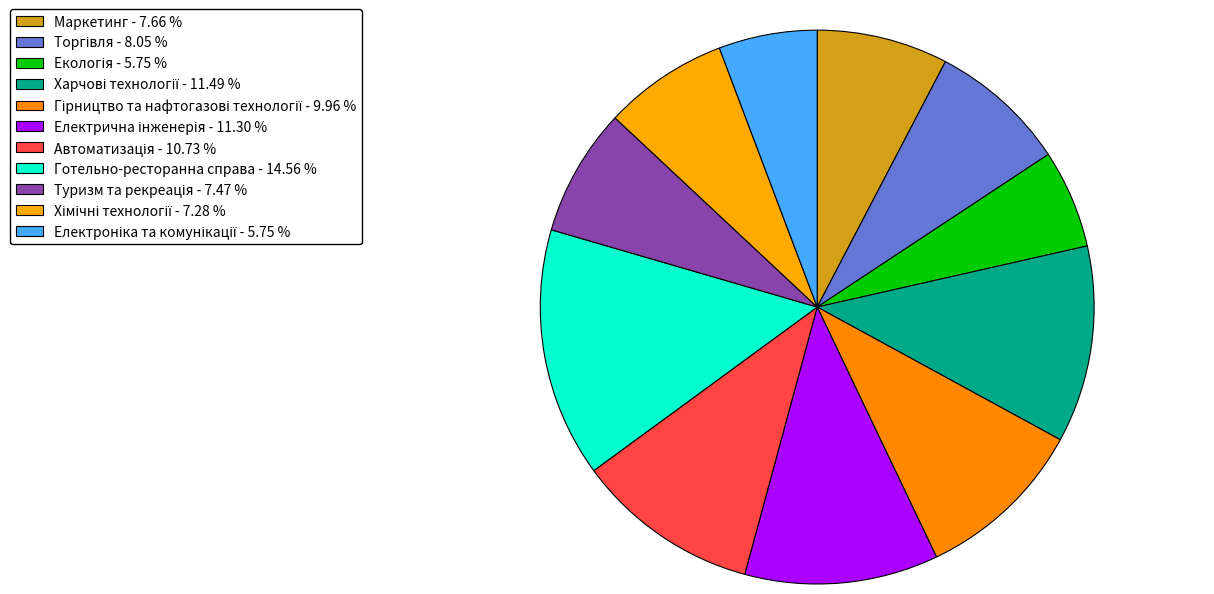

What percentage is NOT represented by Харчові технології?

88.5%